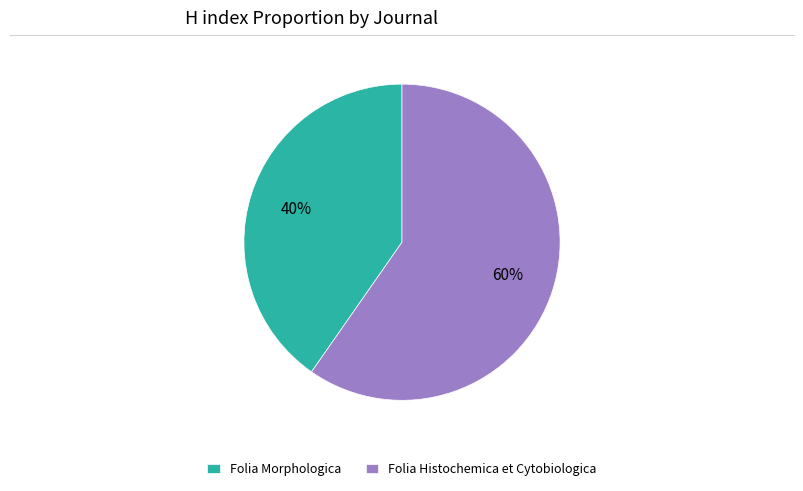

To the nearest percent, what is the combined percentage of Folia Histochemica et Cytobiologica and Folia Morphologica?

100%